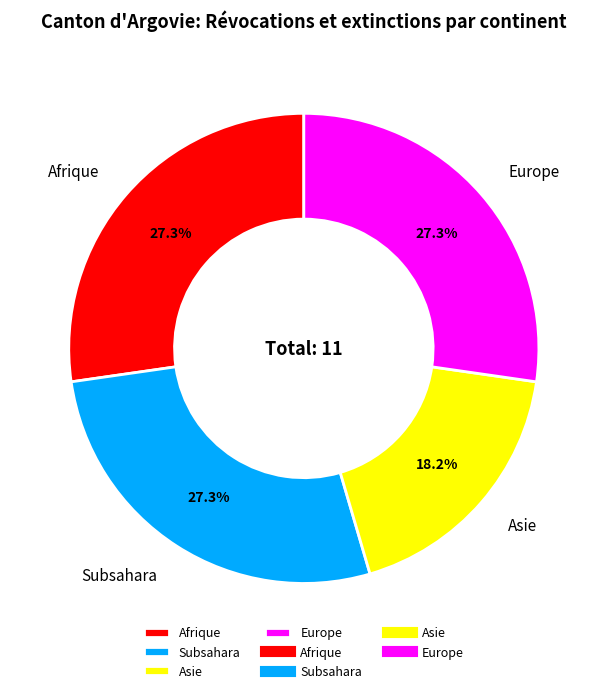

What is the smallest slice in the pie chart?

Asie